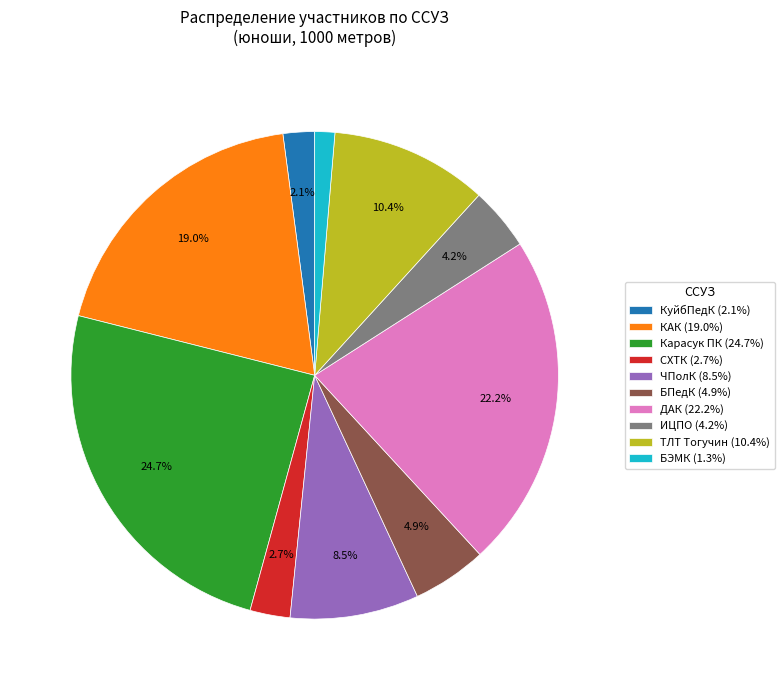

What portion of the pie excludes Карасук ПК (24.7%)?

75.3%